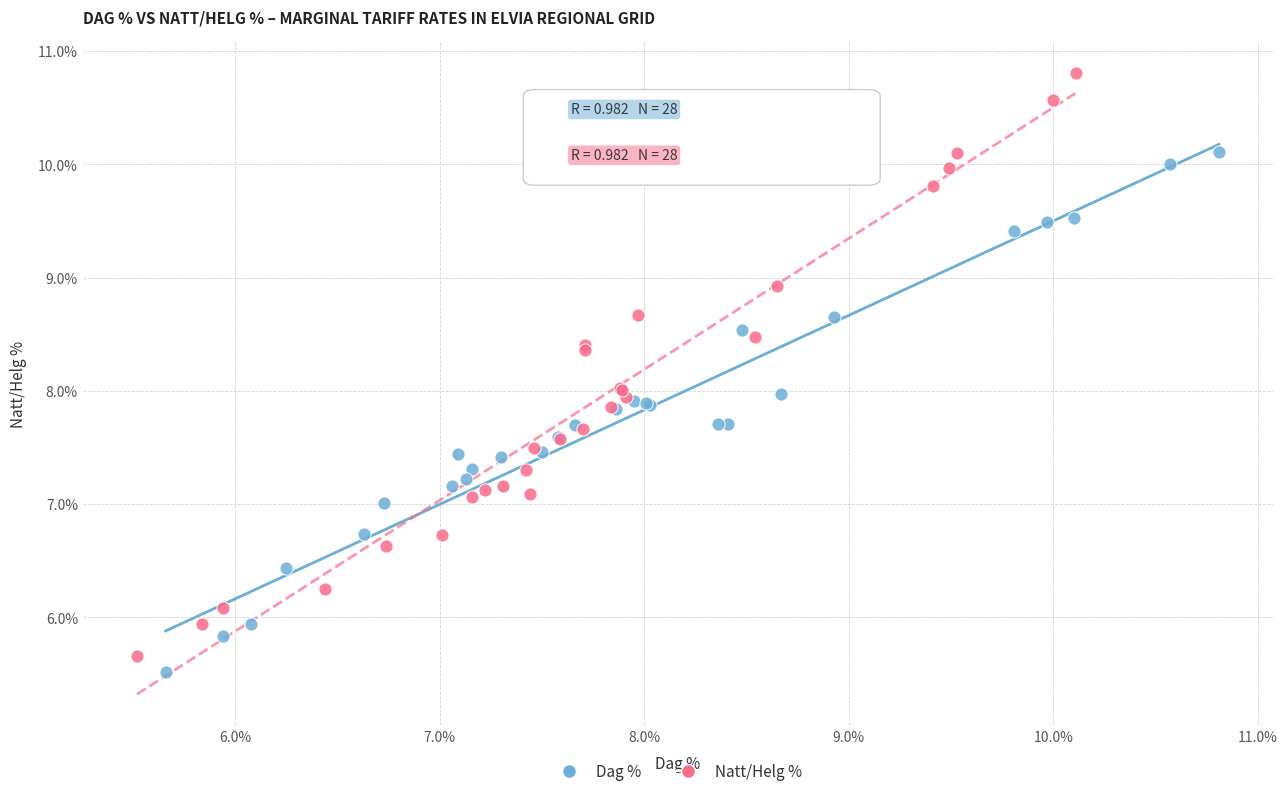

Which series has the widest spread of Y values?

Natt/Helg %